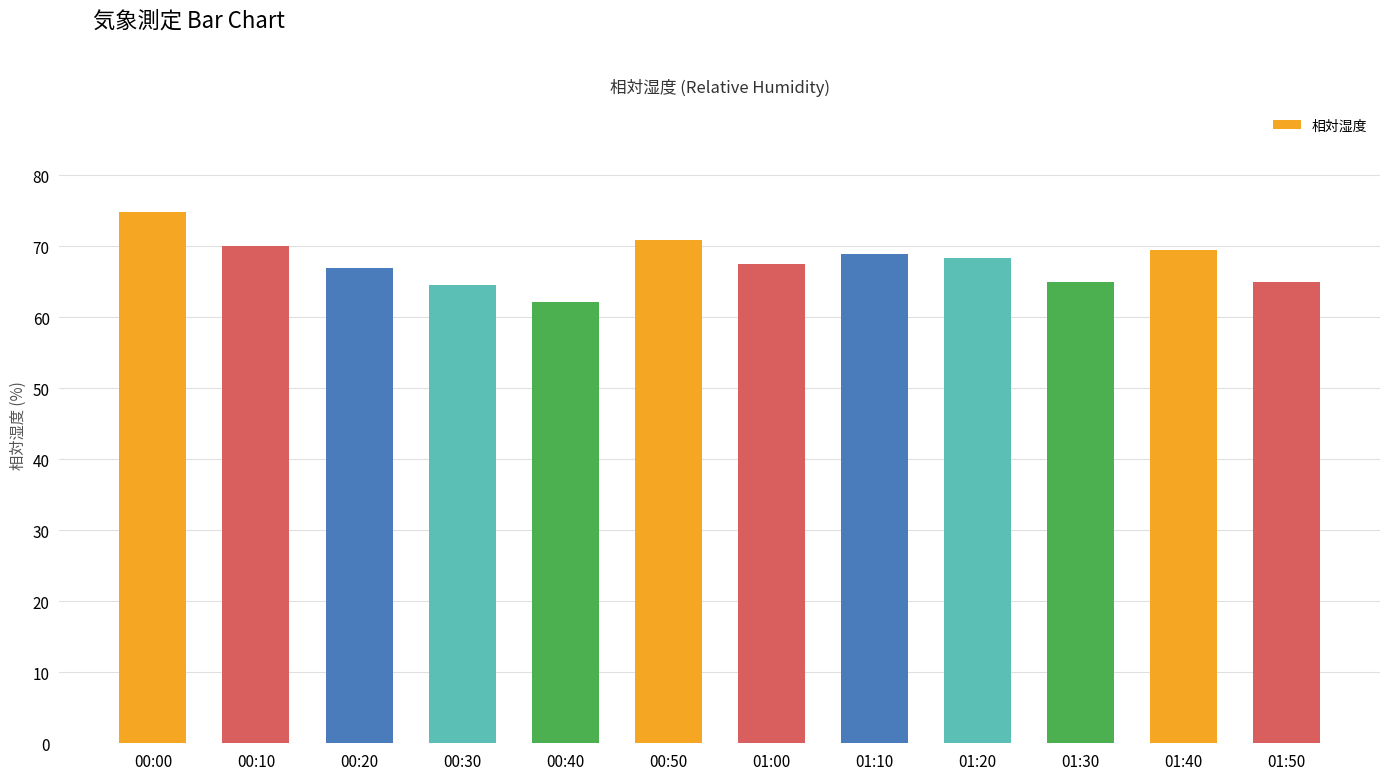

The value at 00:10 is 70.0. True or false?

True